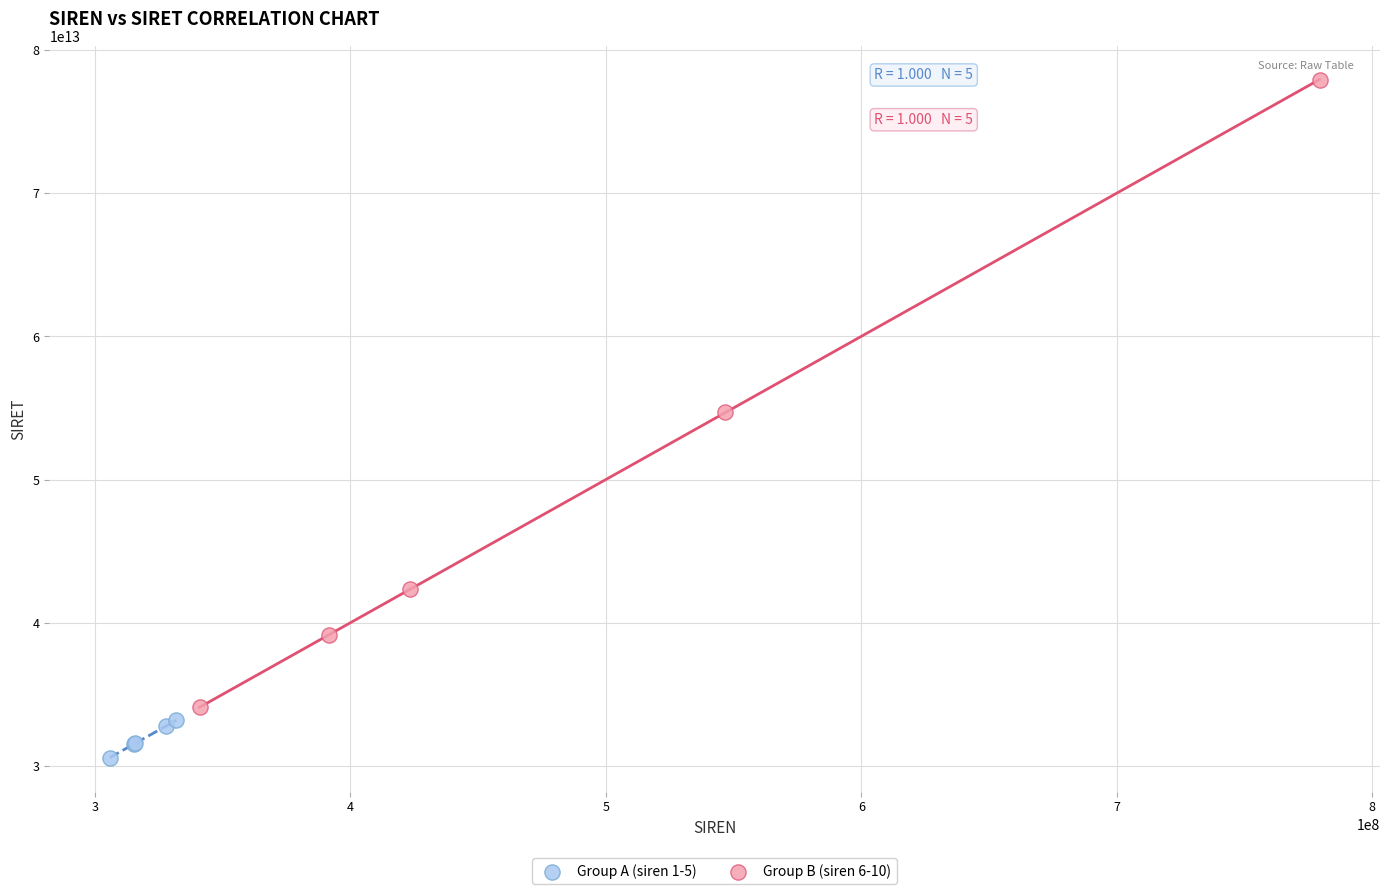

Which series contains the lowest Y value?

Group A (siren 1-5)